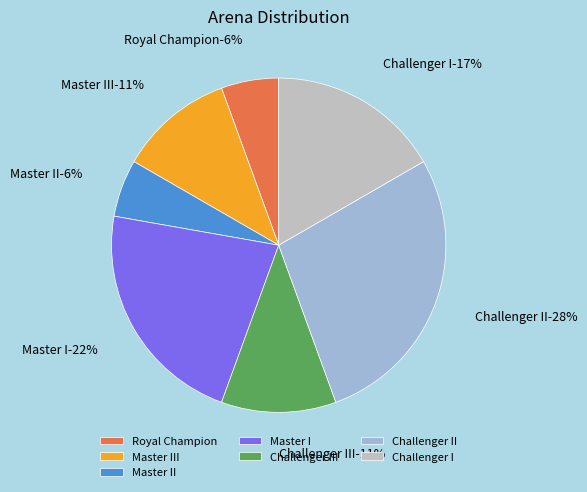

The Master II slice represents 1% of the pie. True or false?

False